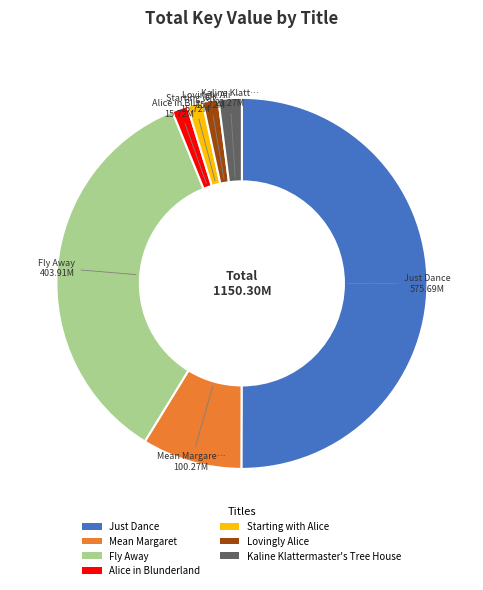

What is the ratio of the value at Kaline Klattermaster's Tree House to the value at Fly Away?

0.1